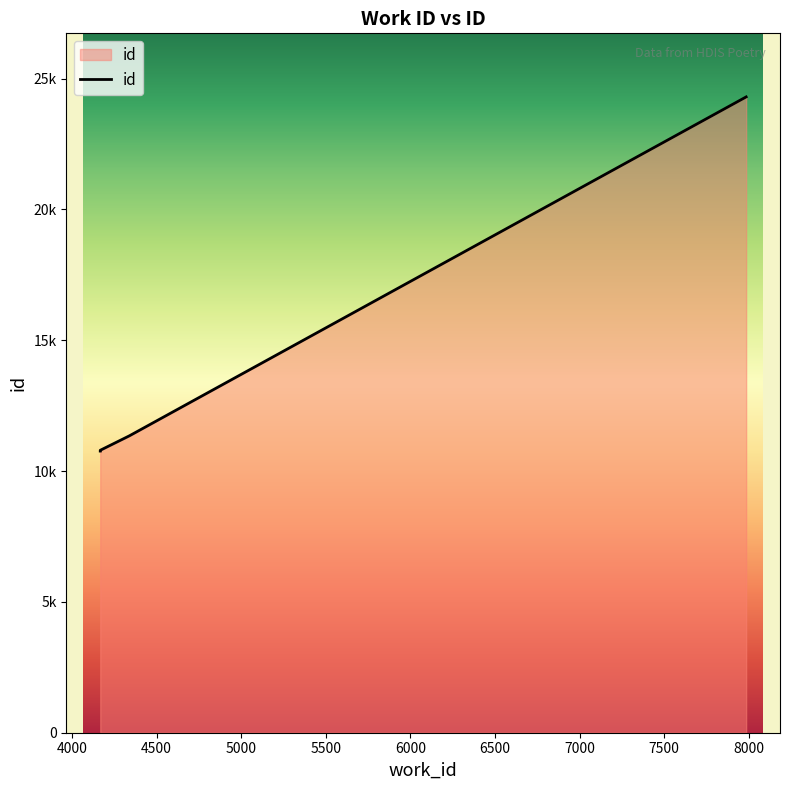

What is the difference between the maximum and second lowest values?

13505